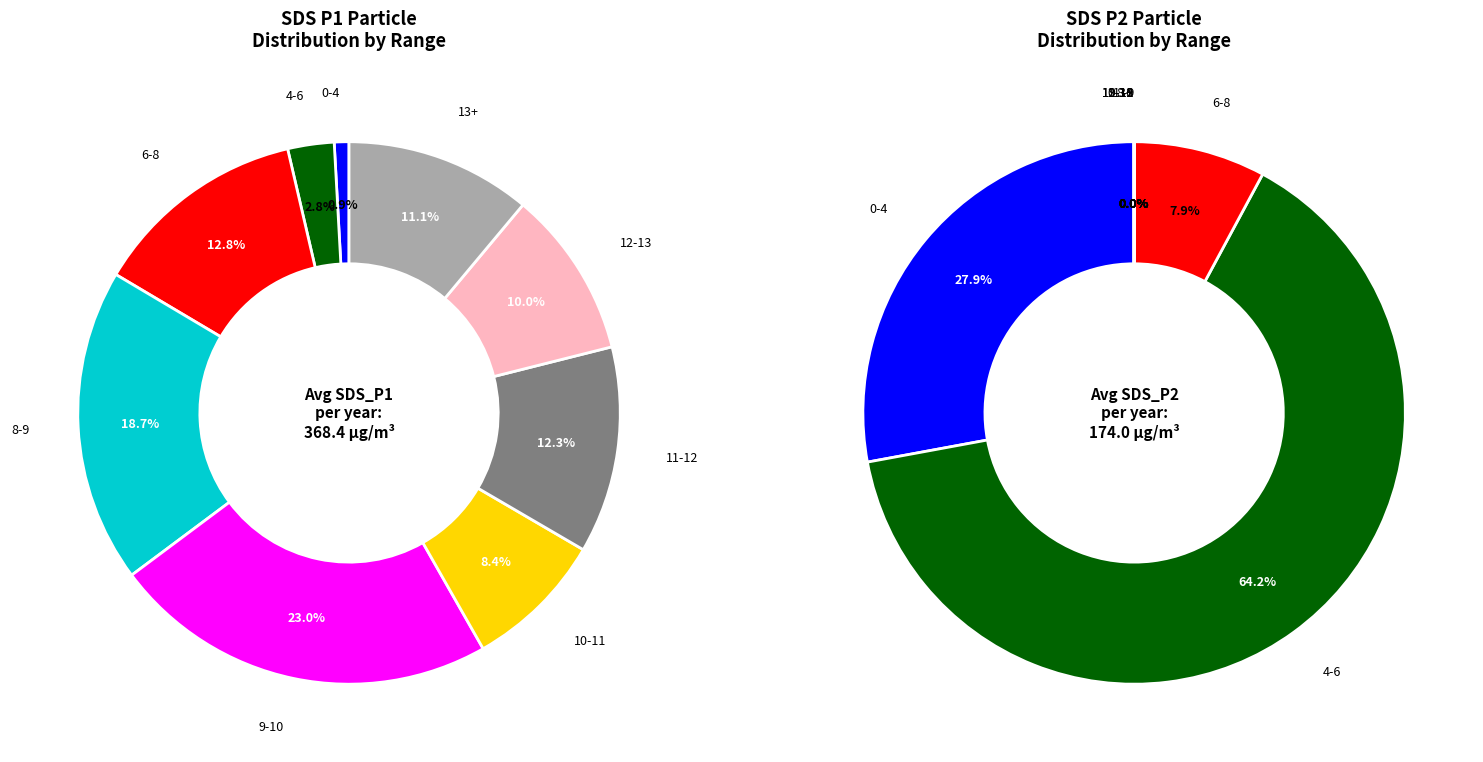

Does 2 account for over 50% of the chart?

No